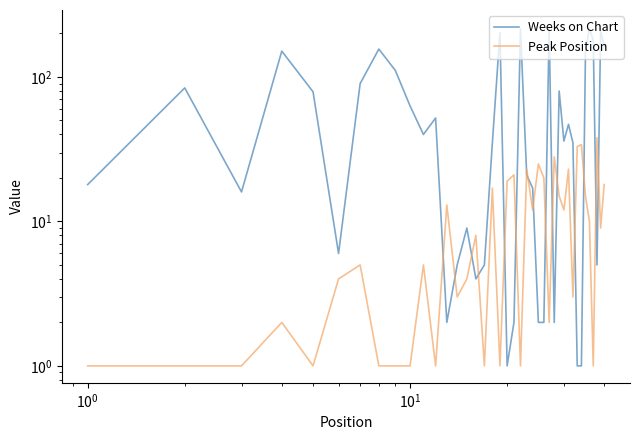

True or false: Weeks on Chart and Peak Position cross at least once.

True